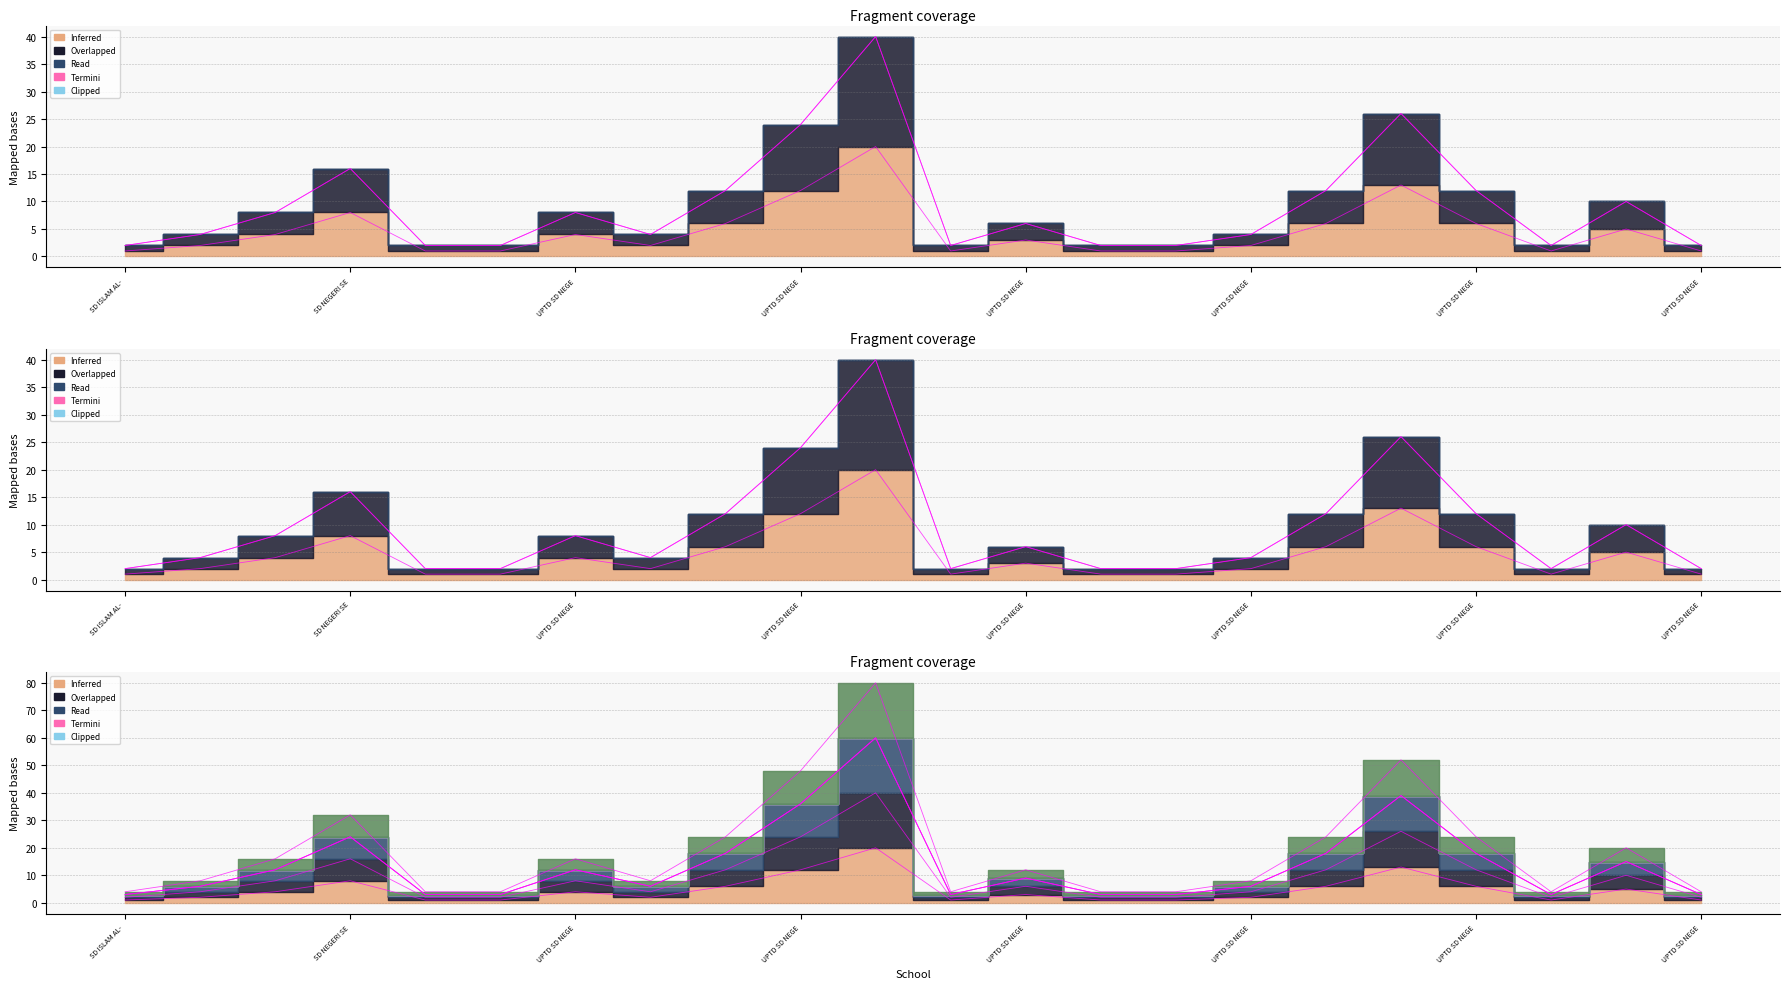

Between UPTD SD NEGERI BUARAN 01 and SDIT AL AMANAH SERPONG, which is larger?

UPTD SD NEGERI BUARAN 01